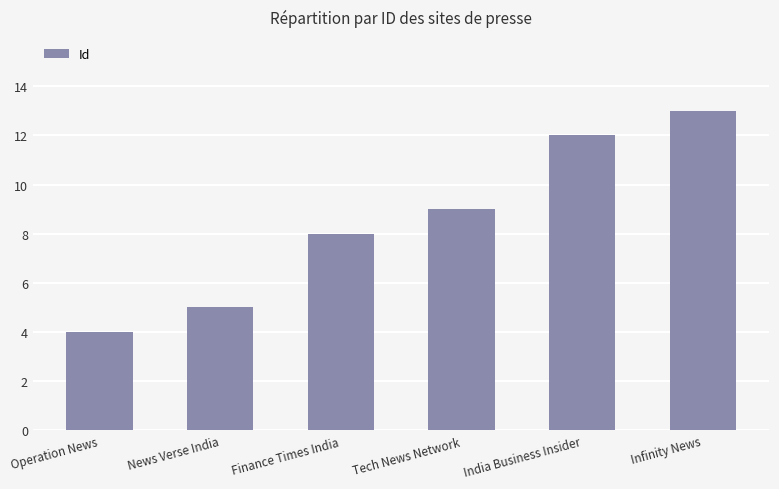

How many bars are there in total?

6